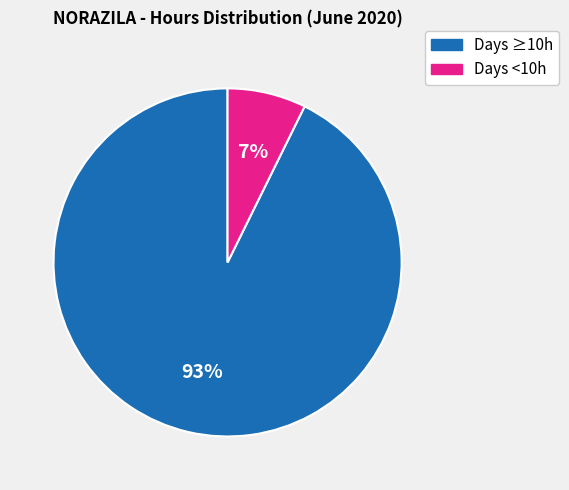

Is there a majority slice in this chart?

Yes